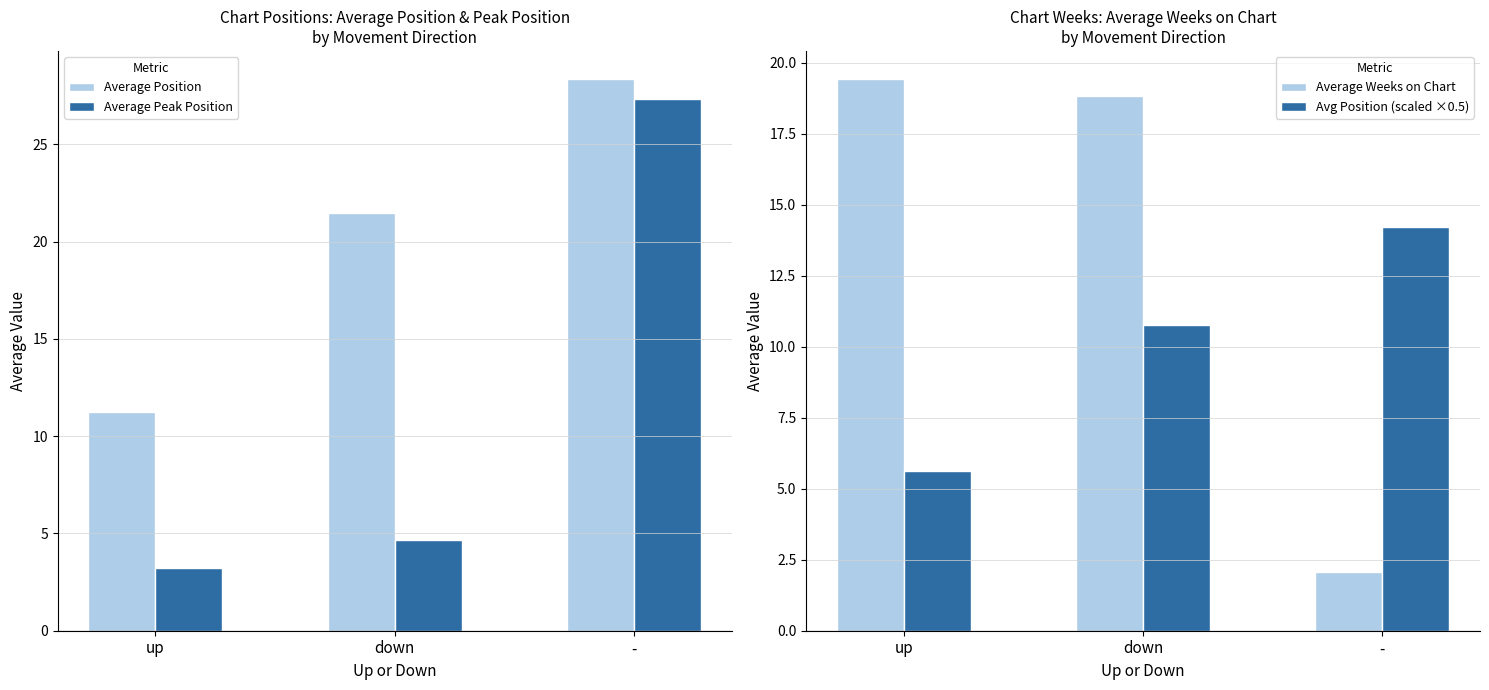

Does the chart contain stacked bars?

No